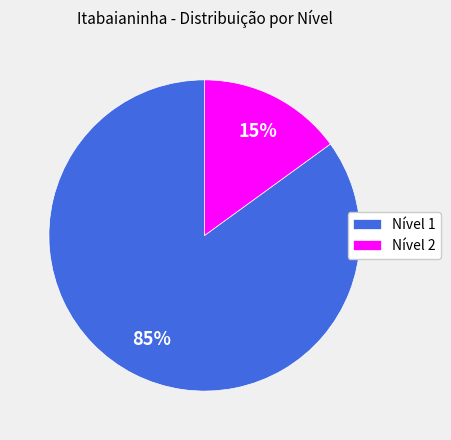

Is Nível 2 the majority of the pie?

No